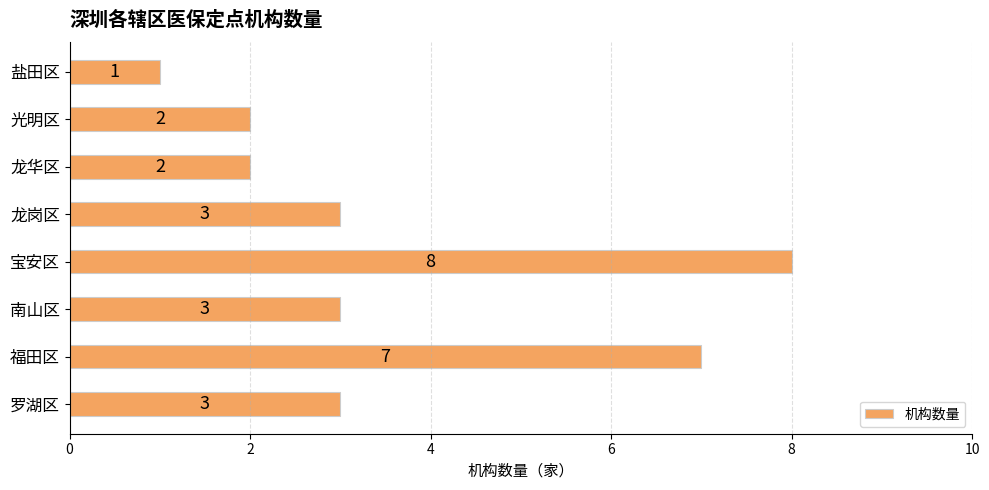

Count the values in the range 2 to 7.

6